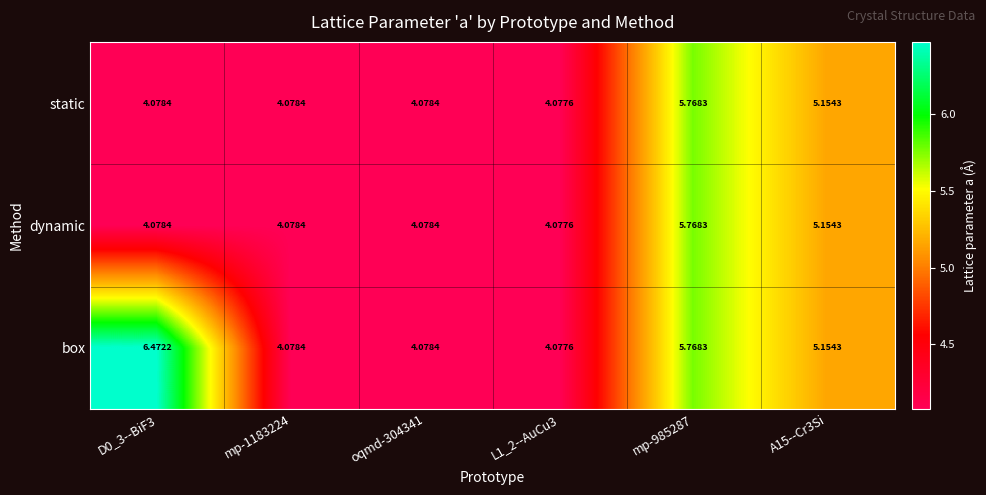

At which category does the chart reach its minimum across all series?

L1_2--AuCu3